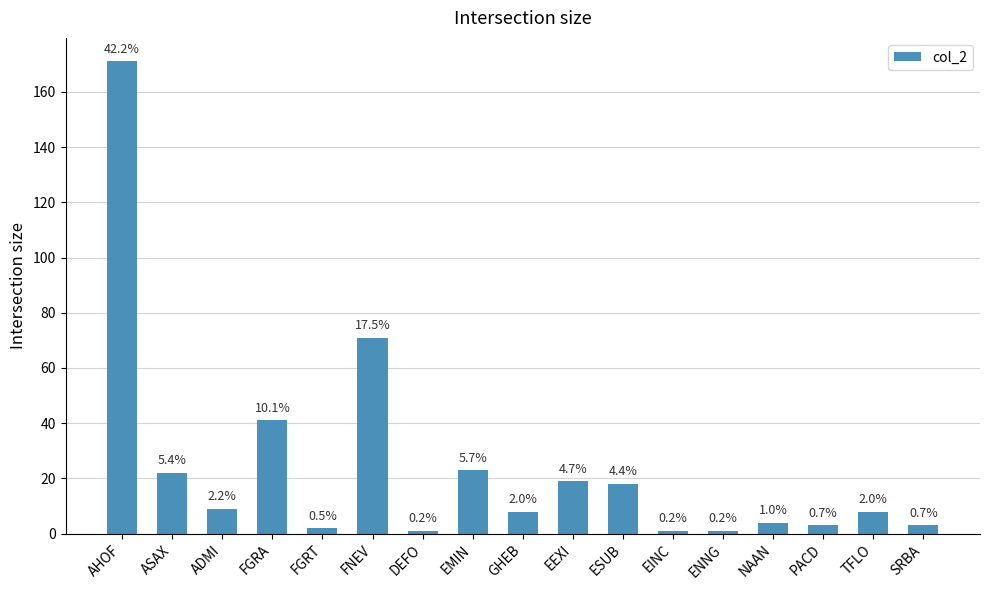

Are the bars horizontal?

No